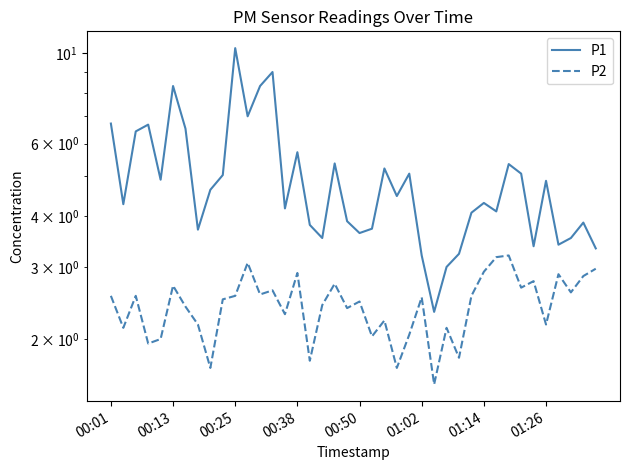

Is it true that P2 equals 2.7 at 33?

True